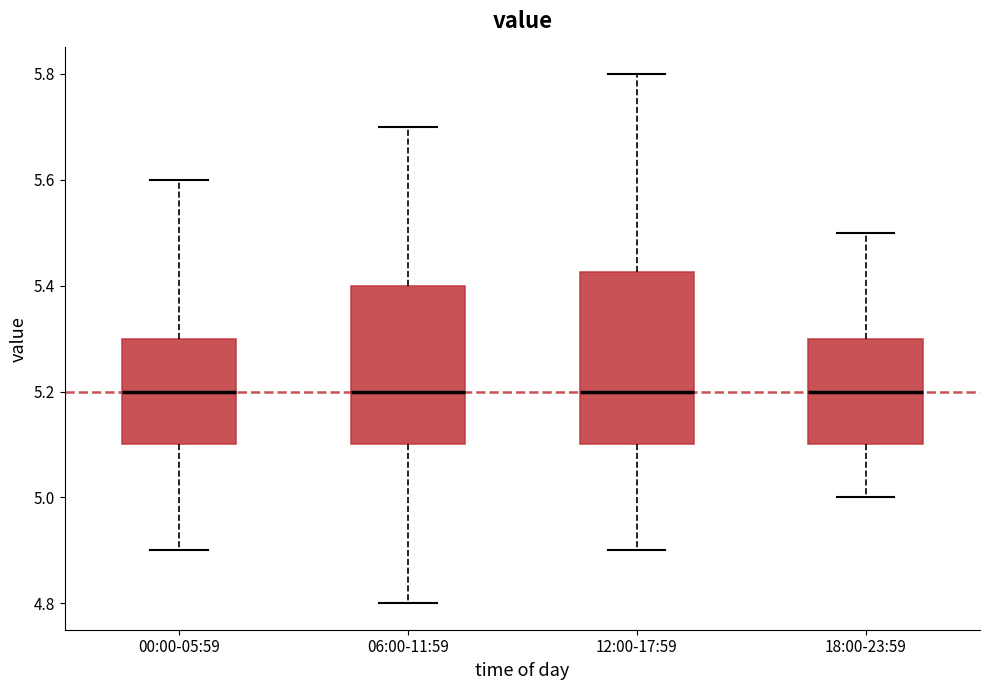

Reading left to right, read every box against the y-axis: the position of its median line, the range the box covers, and the ends of its whiskers. The values are not printed on the chart, so give them approximately, as read against the axis.

00:00-05:59: median 5.20, box 5.10 to 5.30, whiskers 4.90 to 5.60
06:00-11:59: median 5.20, box 5.10 to 5.40, whiskers 4.80 to 5.70
12:00-17:59: median 5.20, box 5.10 to 5.42, whiskers 4.90 to 5.80
18:00-23:59: median 5.20, box 5.10 to 5.30, whiskers 5.00 to 5.50